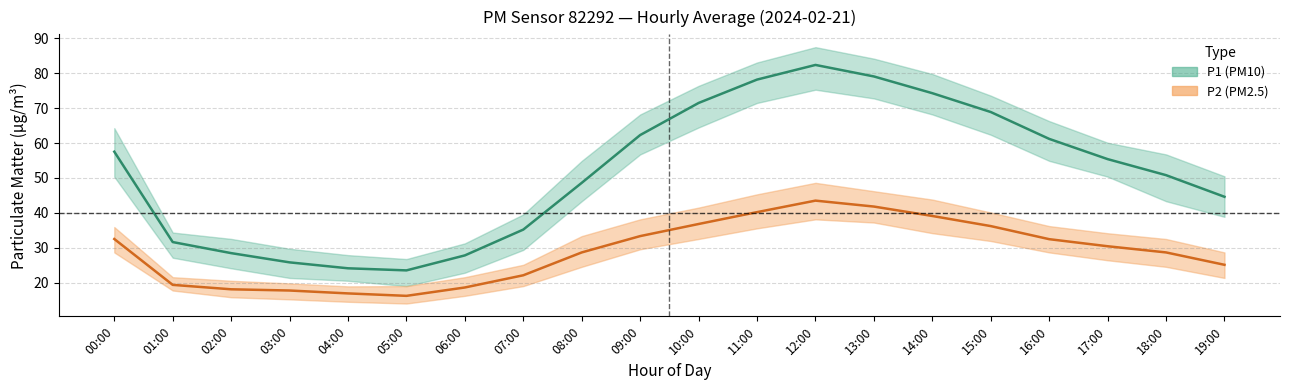

What is the difference between the P2 (PM2.5) mid values at 13:00 and 04:00?

24.9